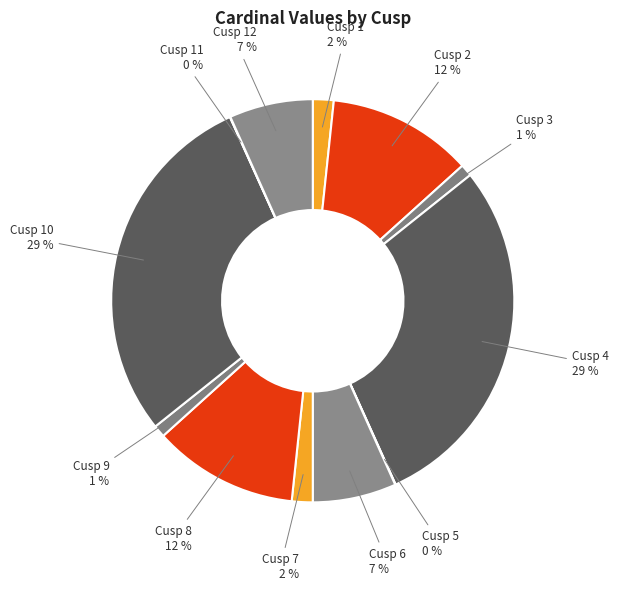

Which has a higher value, Cusp 2 or Cusp 12?

Cusp 2